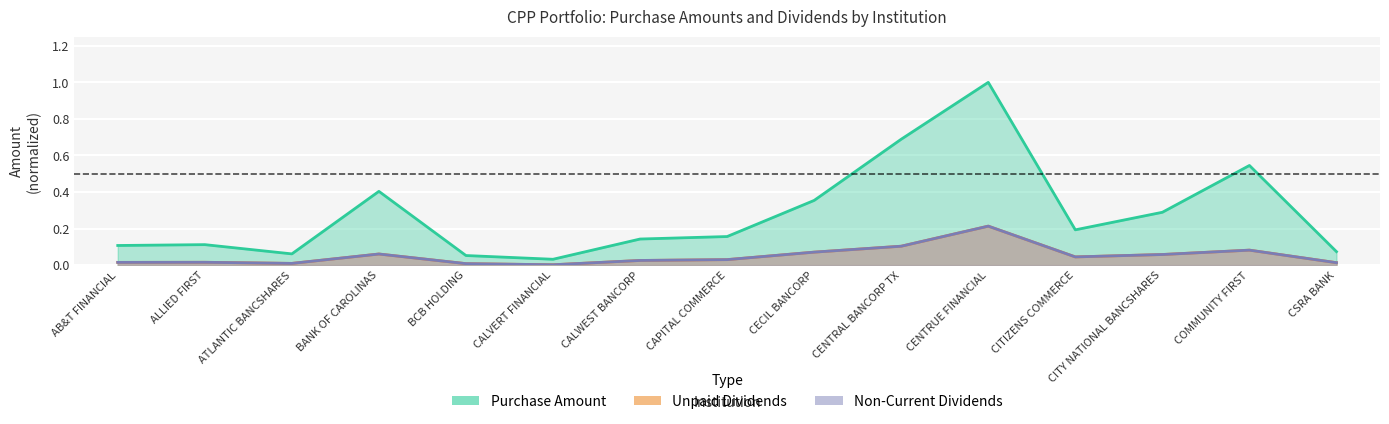

In Unpaid Dividends, how many points are higher than both neighbors (excluding endpoints)?

4